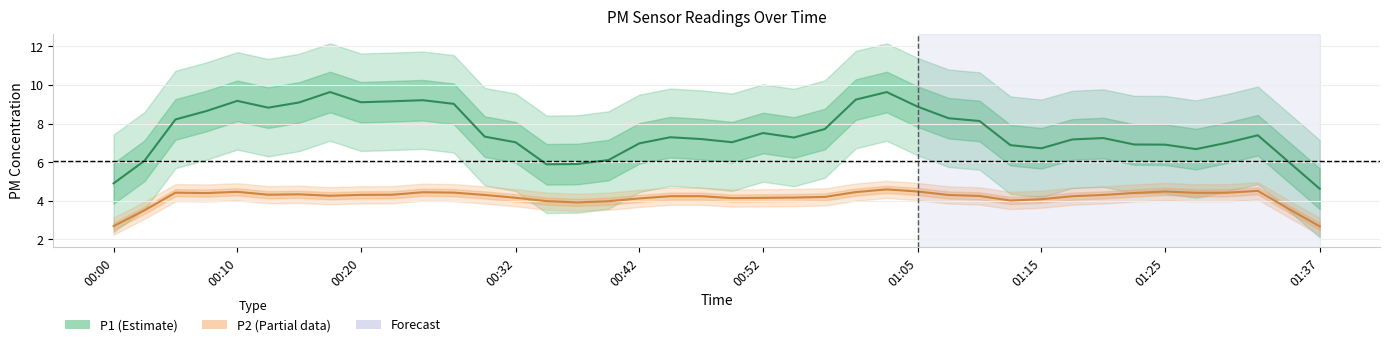

True or false: P1 and P2 intersect in this chart.

False